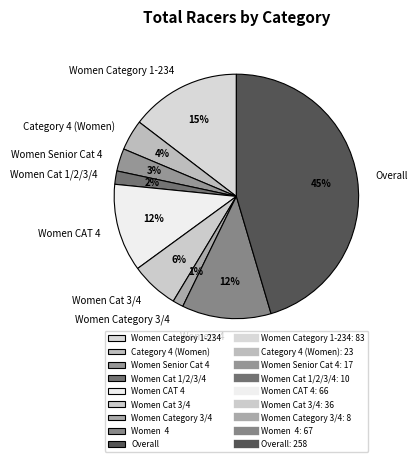

To the nearest percent, what percentage of the pie is Category 4 (Women)?

4%